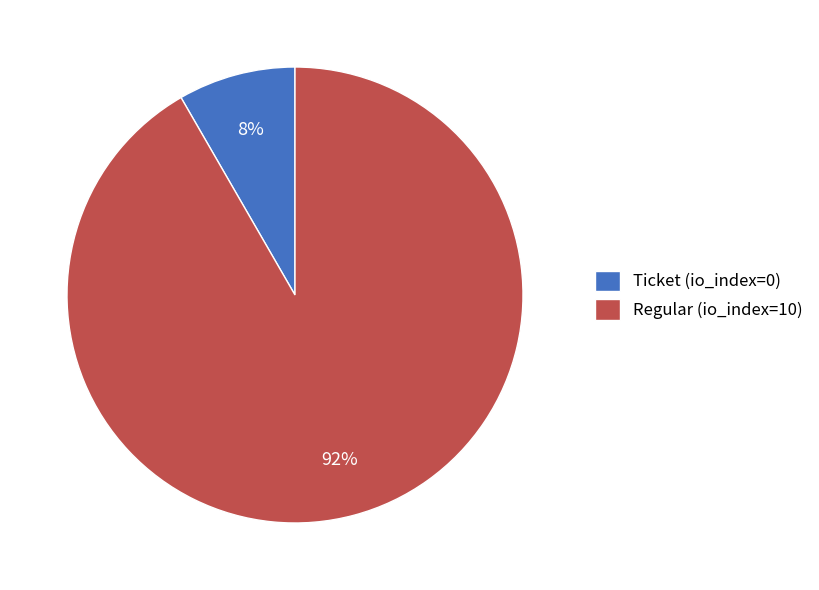

Which has a higher value, Regular (io_index=10) or Ticket (io_index=0)?

Regular (io_index=10)